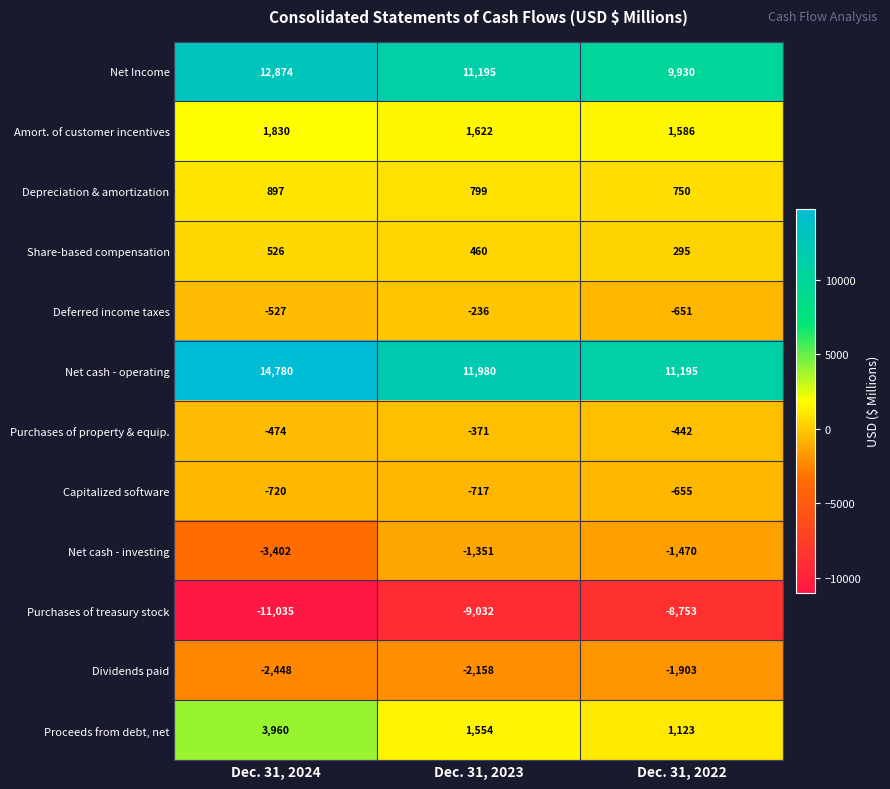

Between Dec. 31, 2024 and Dec. 31, 2023, which series saw the biggest shift?

Net cash - operating